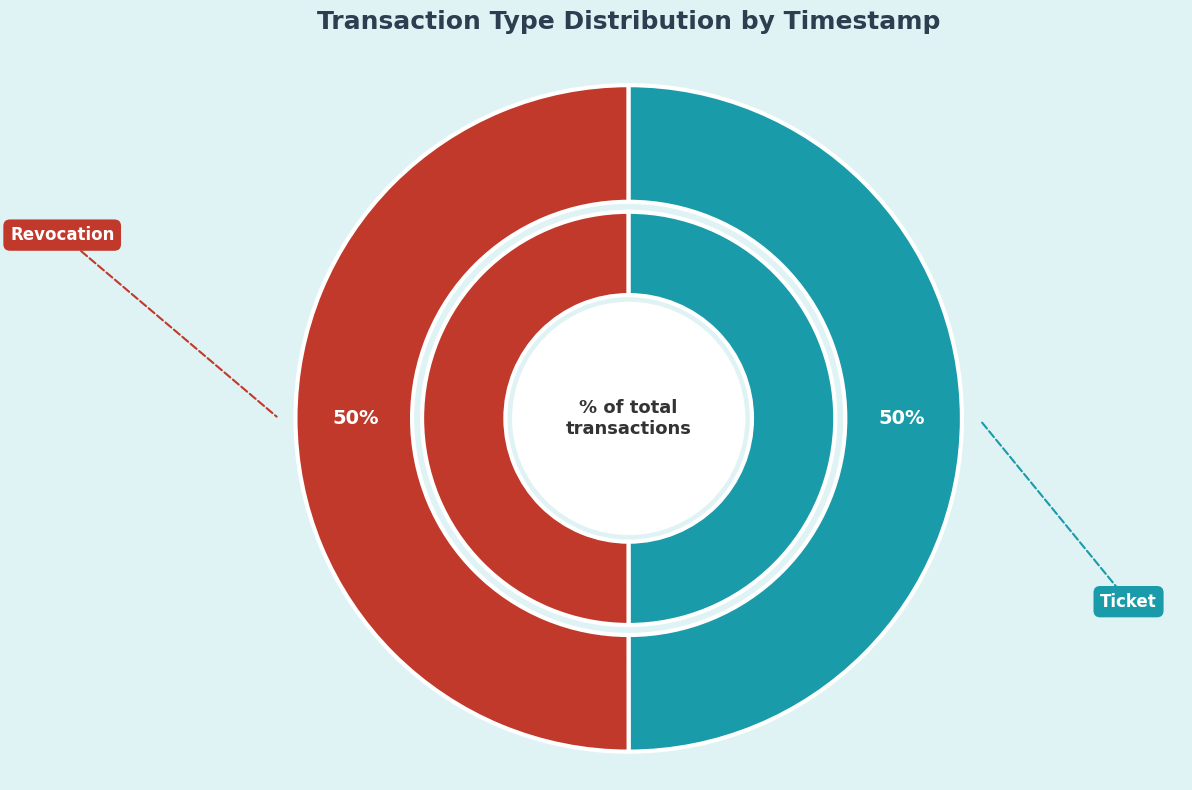

Is it true that Ticket is 50% of the pie?

True